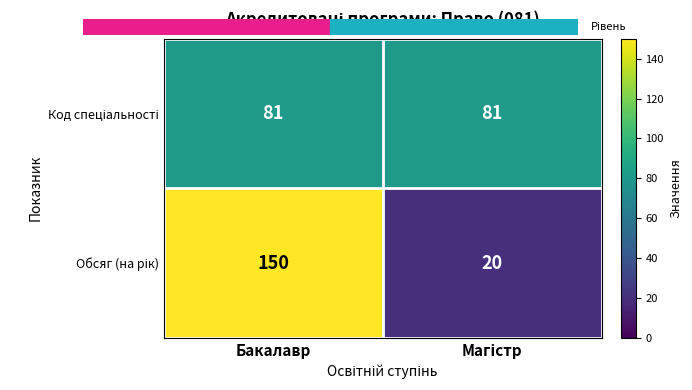

At which category is the sum across all series the highest?

Бакалавр